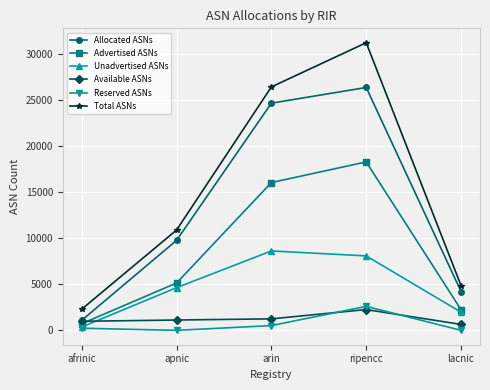

Which series has the widest spread of values?

Total ASNs